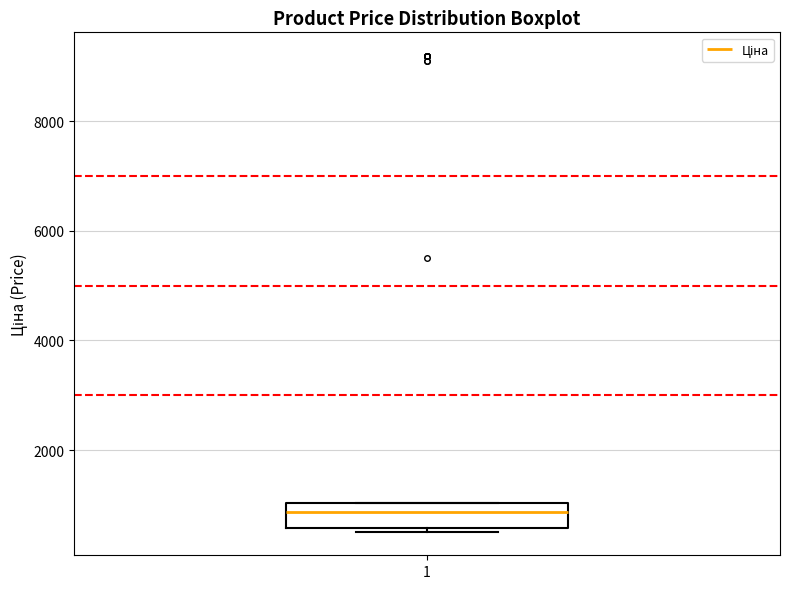

Read this box plot against the y-axis: the position of the median line, the range covered by the box, and the ends of both whiskers. The values are not printed on the chart, so give them approximately, as read against the axis.

median 800, box 600 to 1000, whiskers 600 (just below the box's lower edge) to 1000